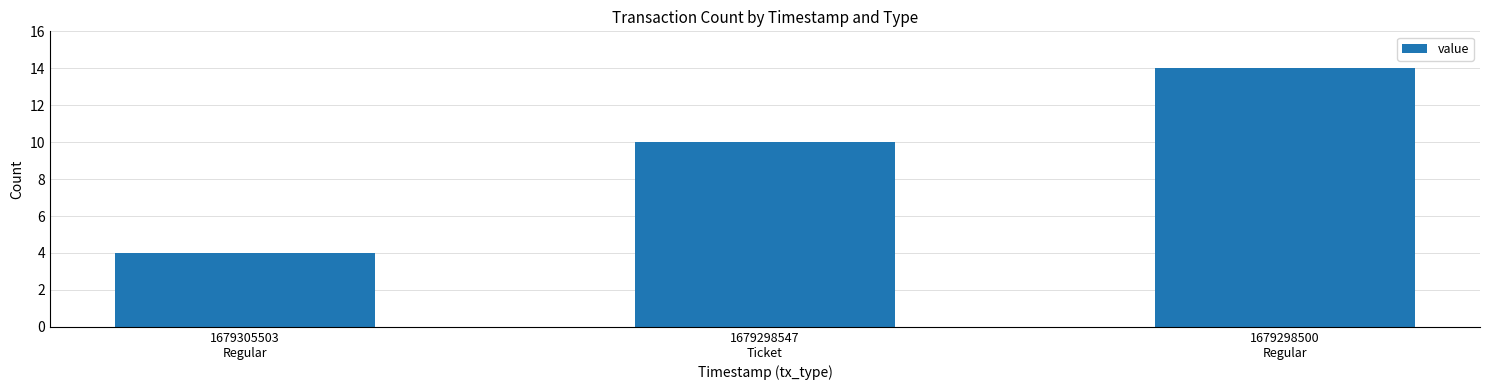

Count the values in the range 4 to 14.

3